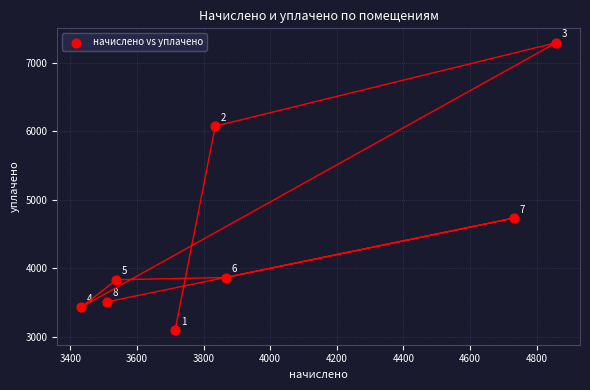

What Y value in the scatter plot is closest to 5191?

4731.8